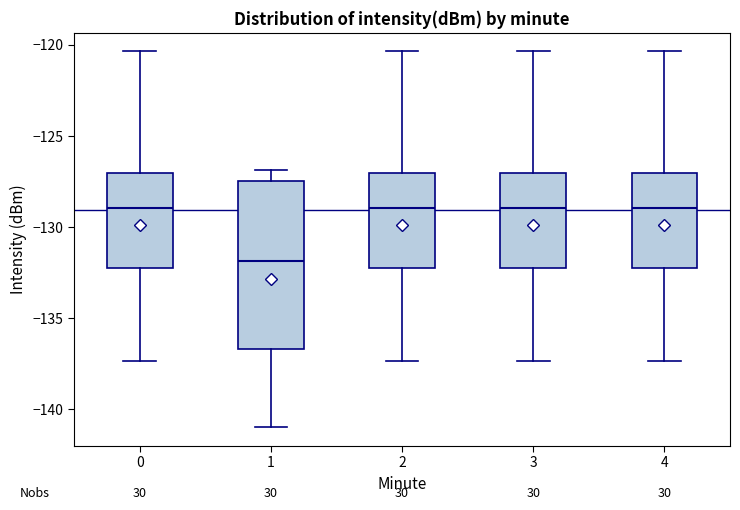

Where does the lower whisker of the box at x = 2 end on the y-axis? The values are not printed on the chart, so give them approximately, as read against the axis.

-137.5